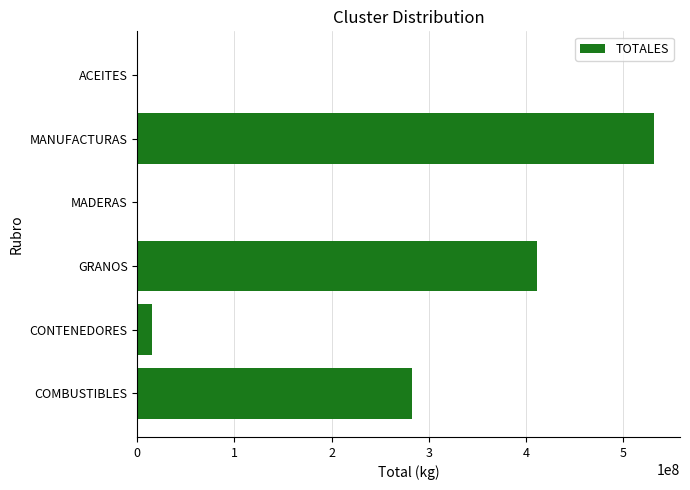

What is the greatest value displayed?

531923264